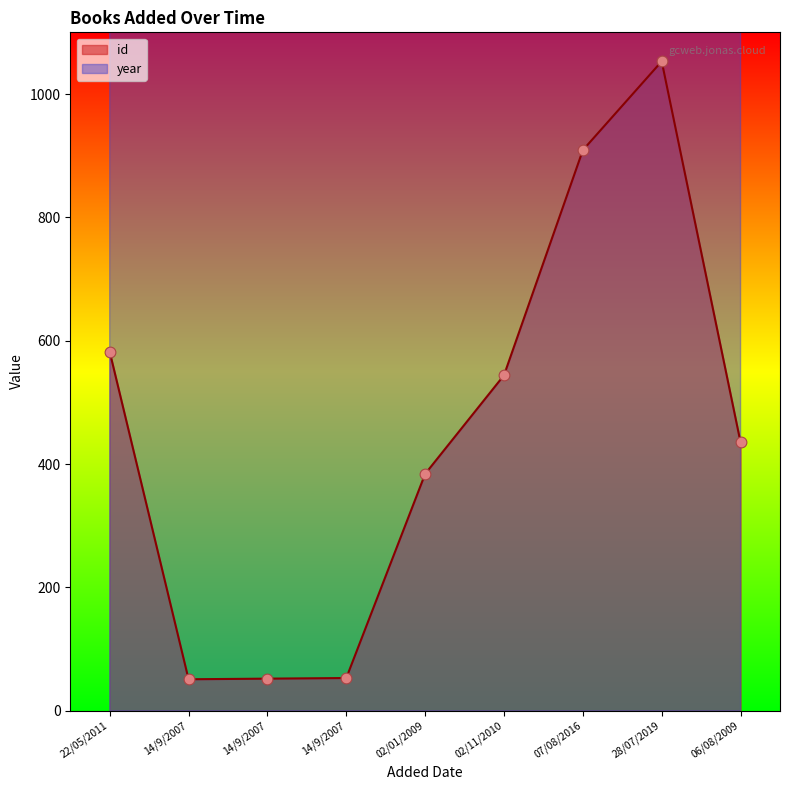

Is the value of id at 02/11/2010 greater than the value of year at 06/08/2009?

No